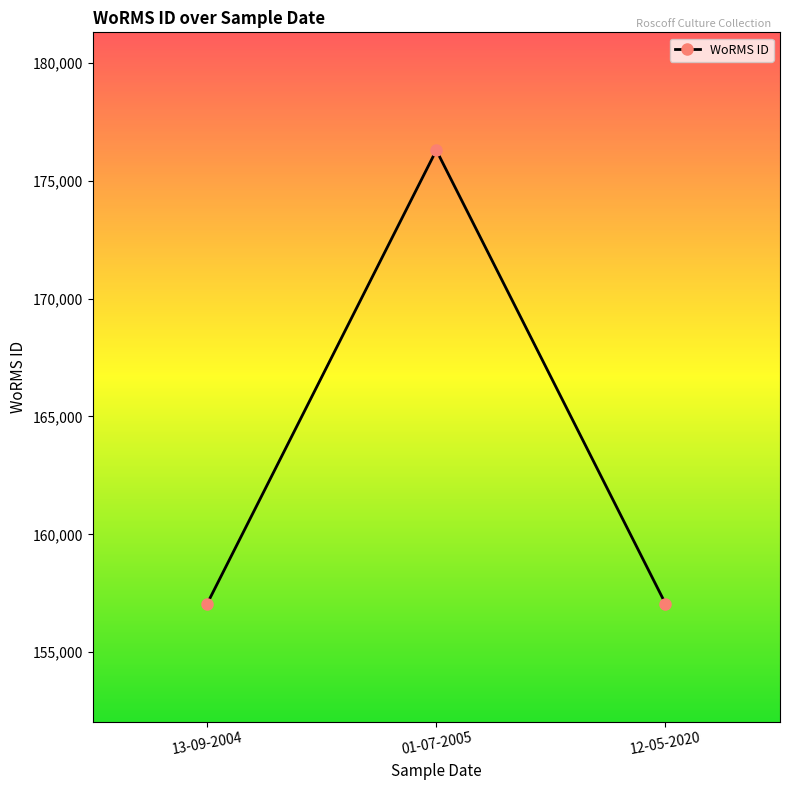

How many values are between 157059 and 176294?

3